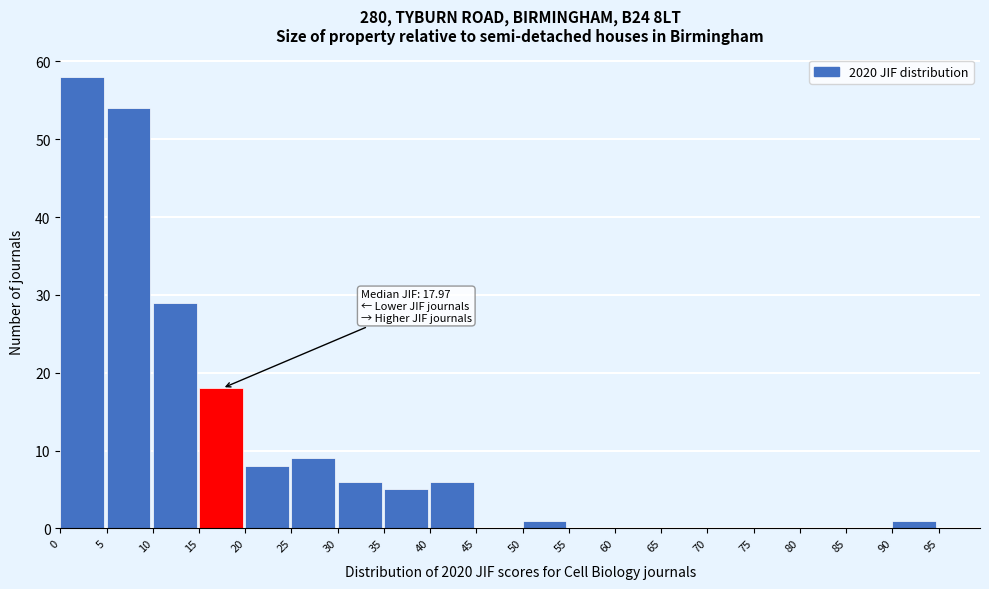

Over which range of the x-axis is the bar tallest?

0 to 5